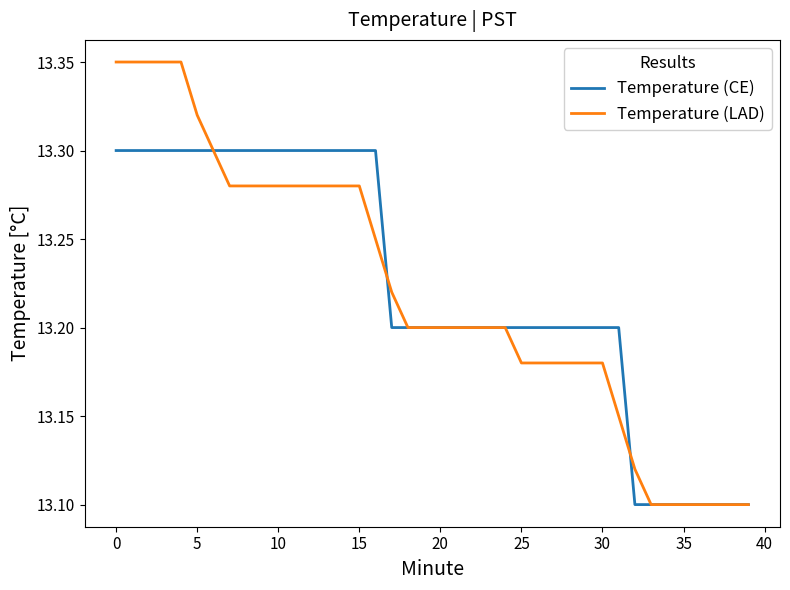

Rank the series by their maximum value, from lowest to highest.

Temperature (CE), Temperature (LAD)